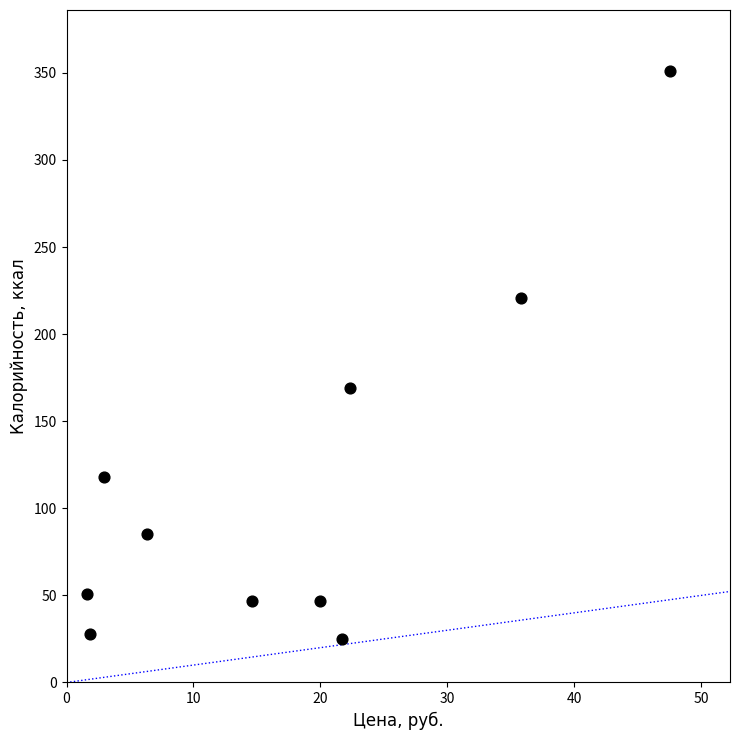

What Y value in the scatter plot is closest to 188?

169